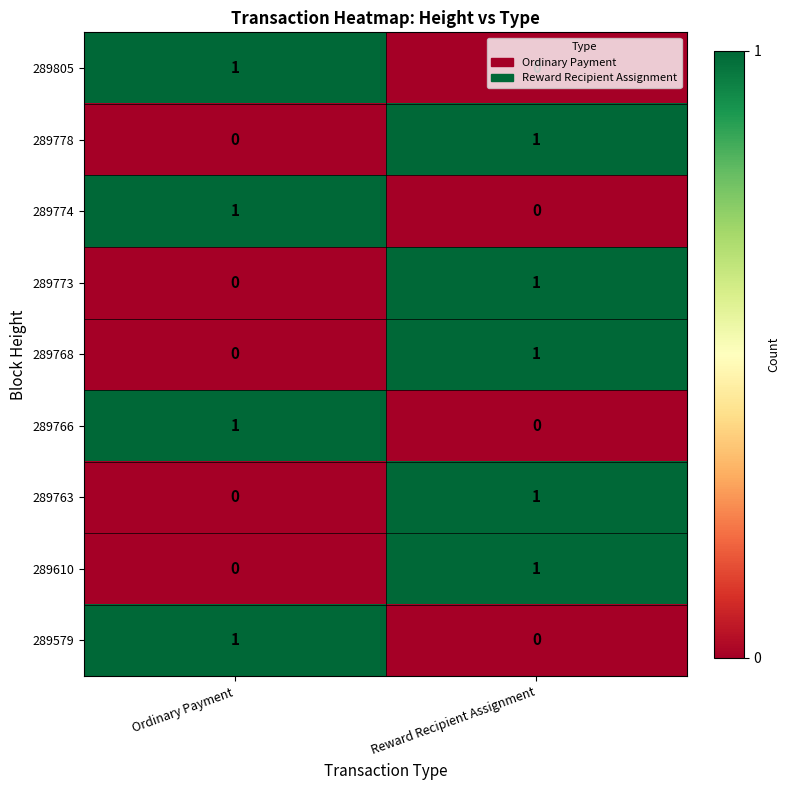

Where is 289778 nearest to the value 0?

Ordinary Payment